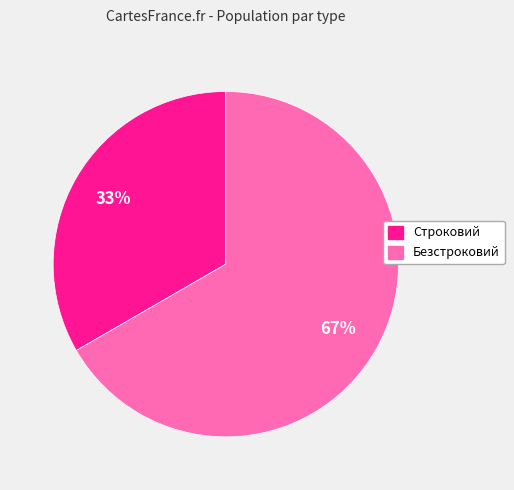

Which slice is the smallest?

Строковий